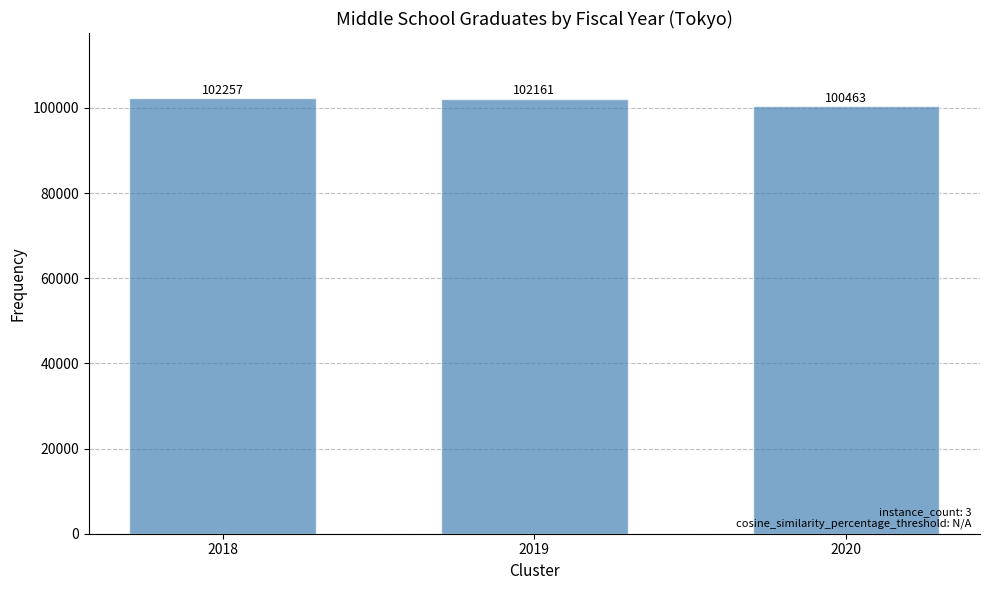

What is the minimum value shown in the chart?

100463